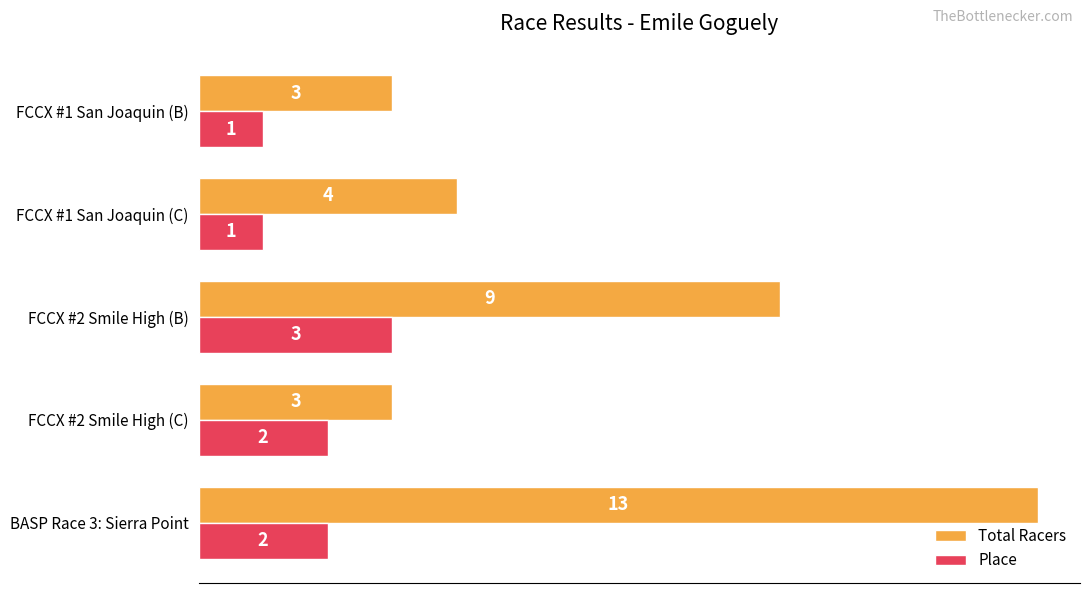

At how many categories does at least one series exceed 2?

5